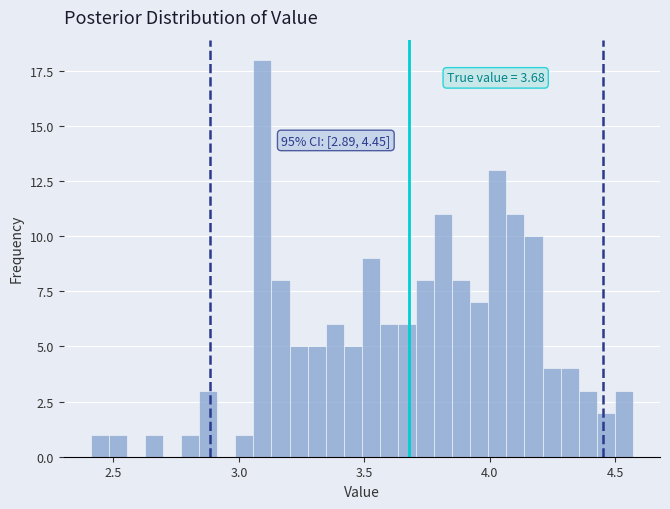

Read against the x-axis, roughly where is the centre of the tallest bar?

3.10